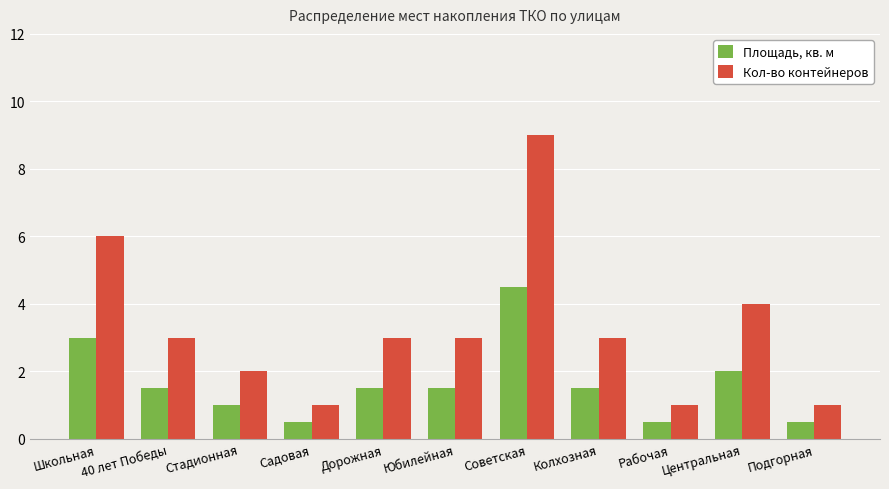

What is the spread (max minus min) of values at Подгорная?

0.5